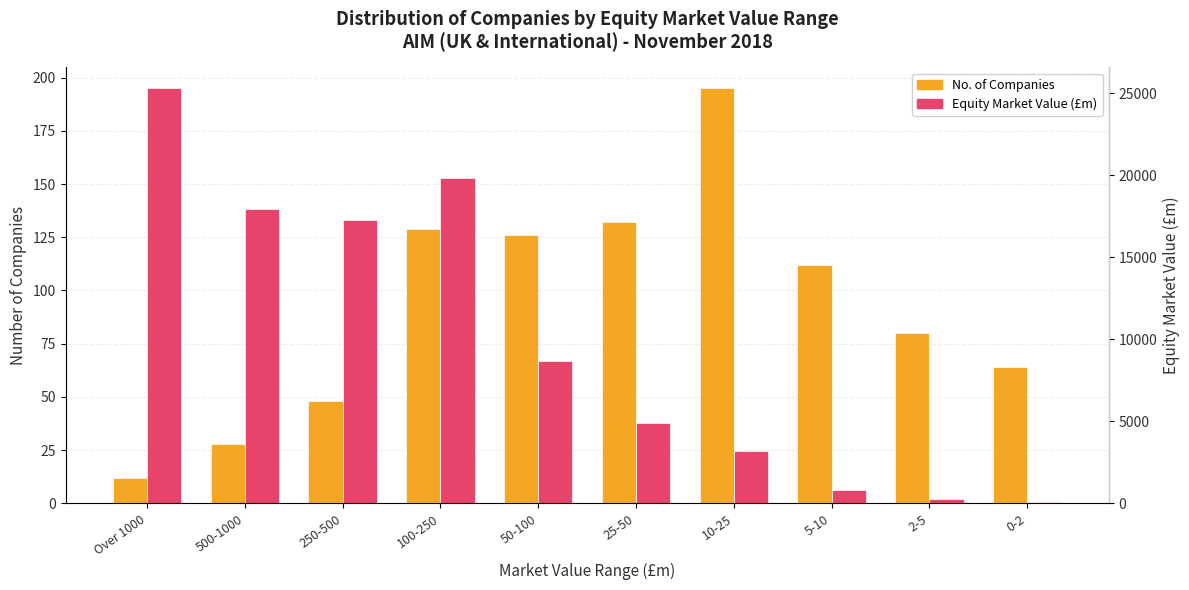

Is the value of No. of Companies at 500-1000 greater than the value of Equity Market Value (£m) at 25-50?

No